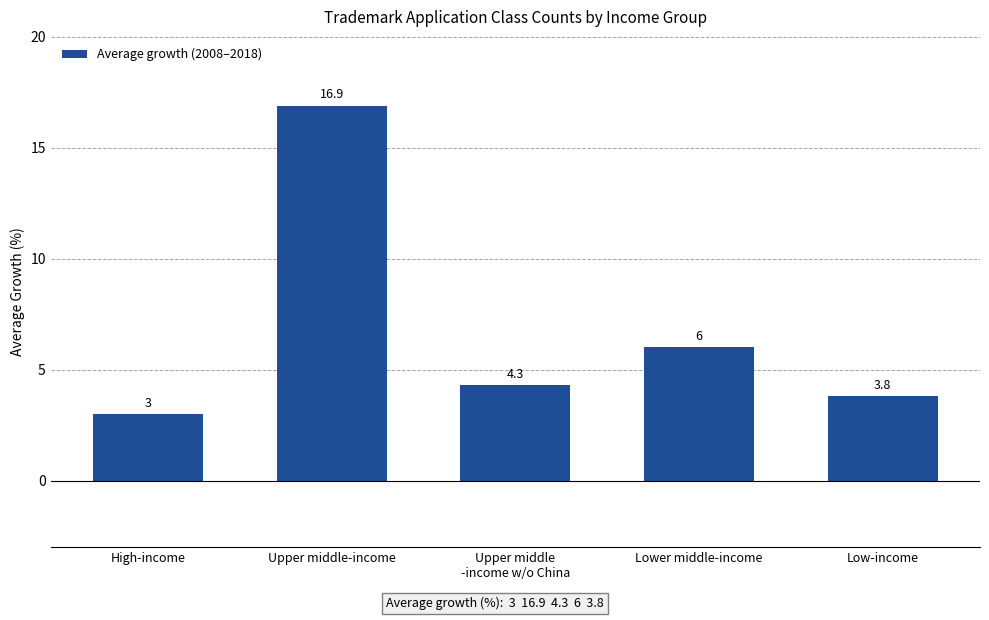

Which has a higher value, High-income or Lower middle-income?

Lower middle-income